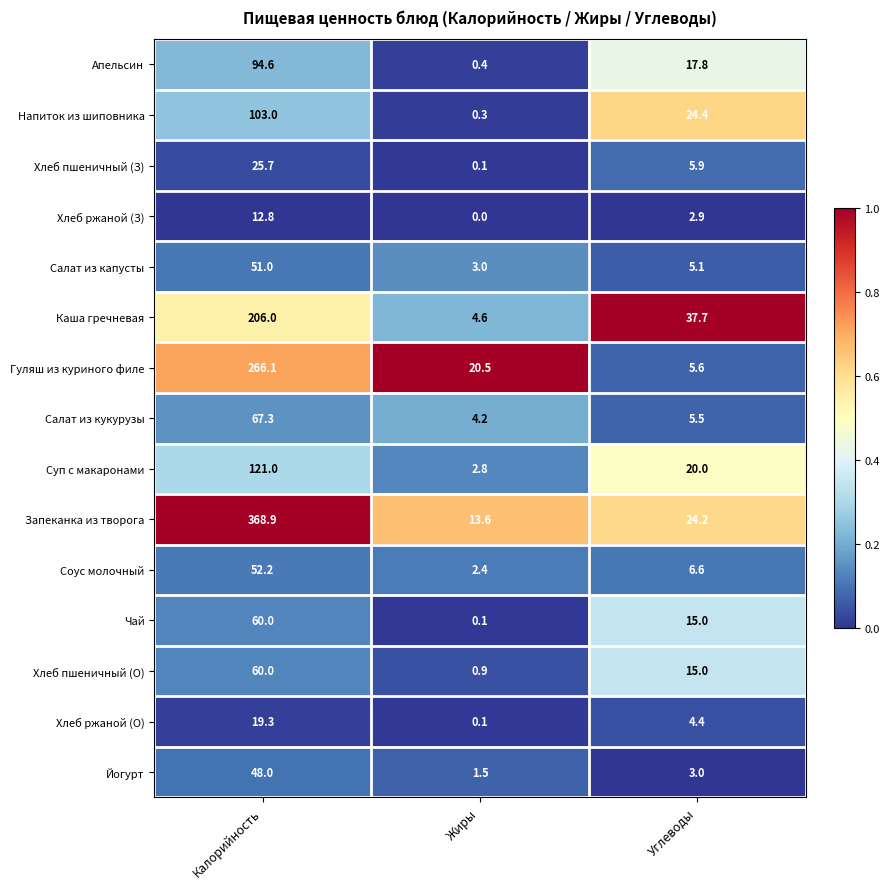

The Суп с макаронами series shows 27.8 at Углеводы. True or false?

False